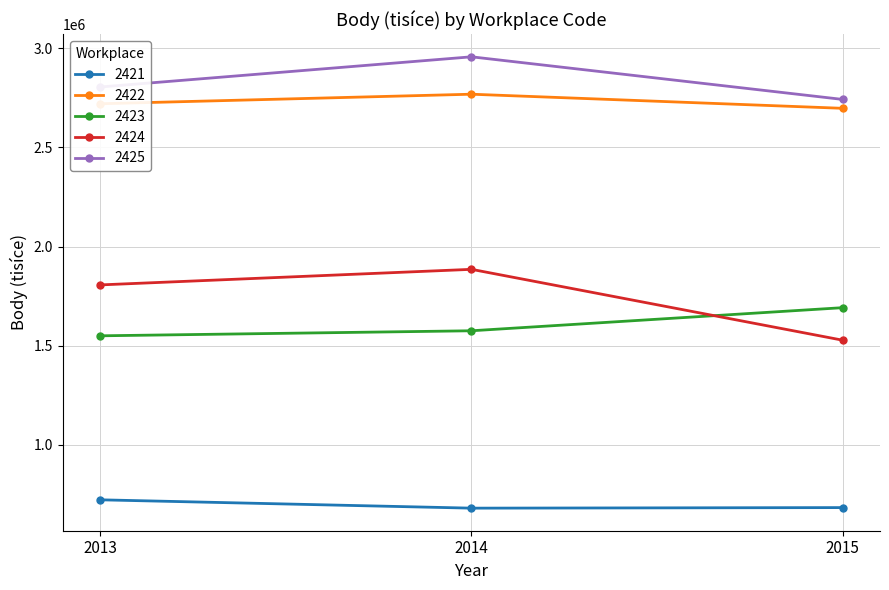

The value of 2425 at 2015 is 2741705.5. True or false?

True